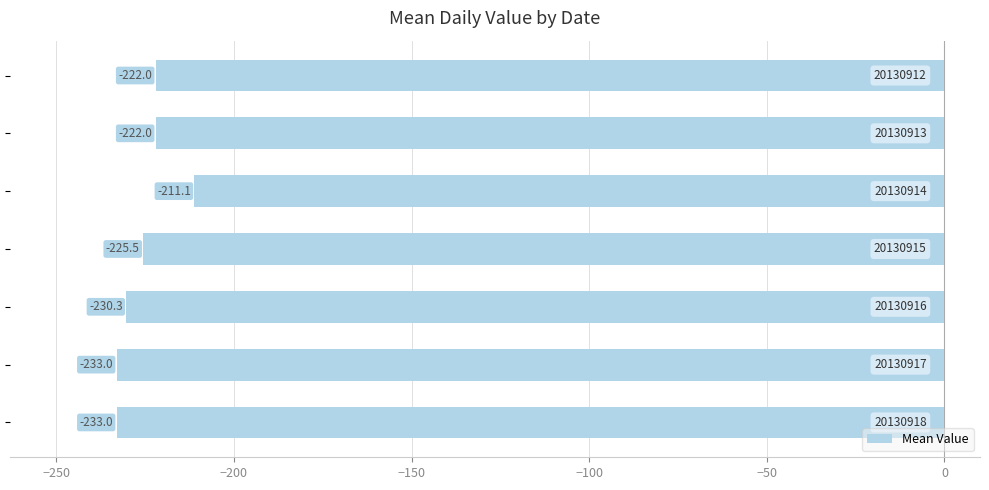

Count the values in the range -233 to -222.

6